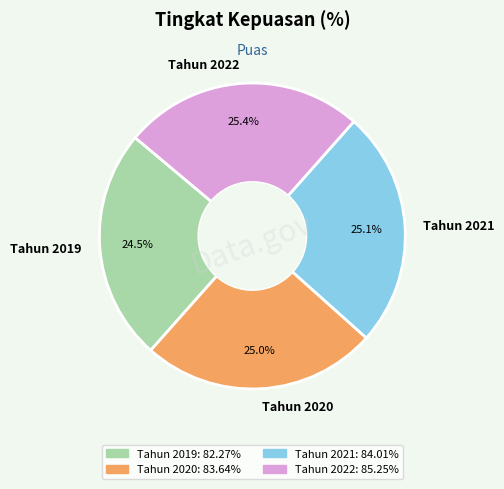

Combined, what portion of the pie is Tahun 2021 and Tahun 2022?

50.5%